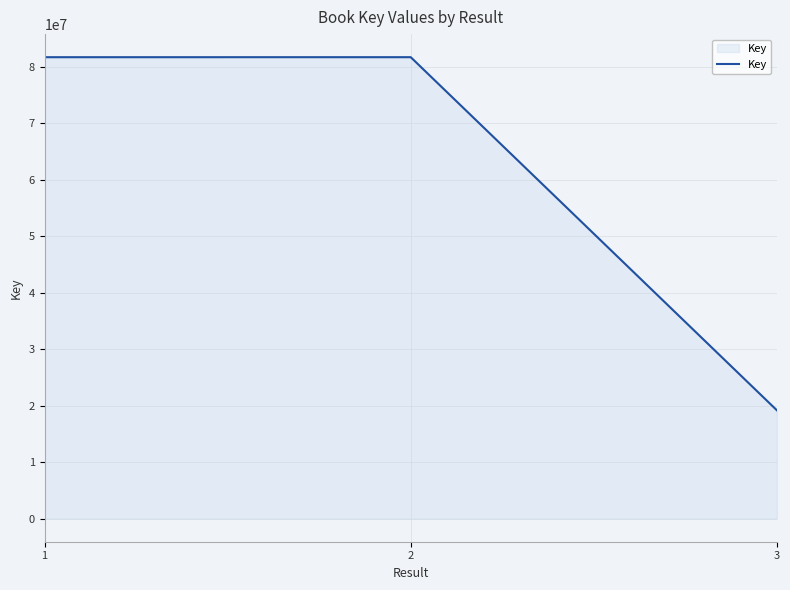

The value at 2 is 81743981. True or false?

True